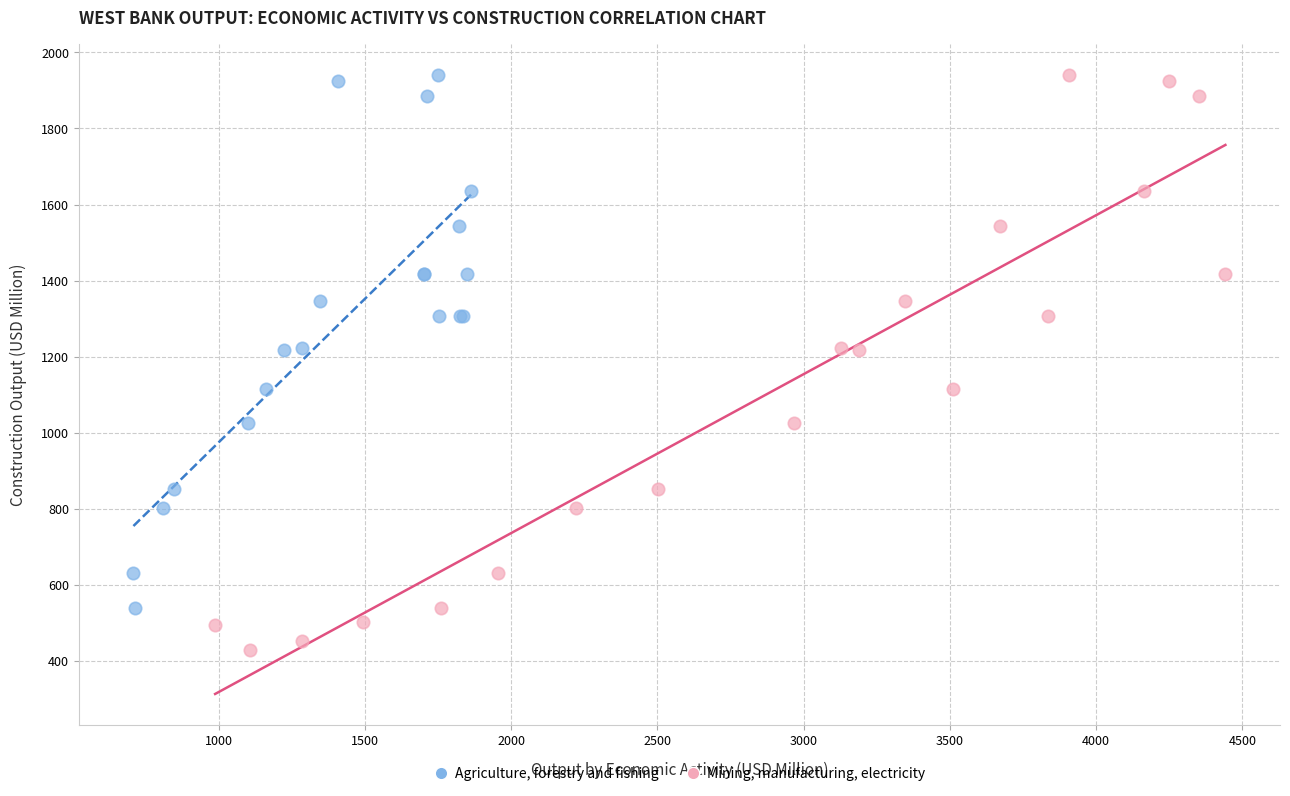

Which series has the widest spread of Y values?

Mining, manufacturing, electricity